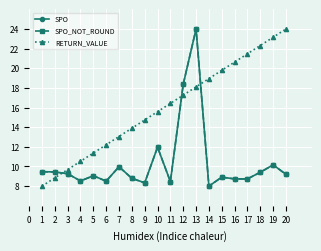

What is the value of the SPO_NOT_ROUND point at the 13th from the left?

24.0